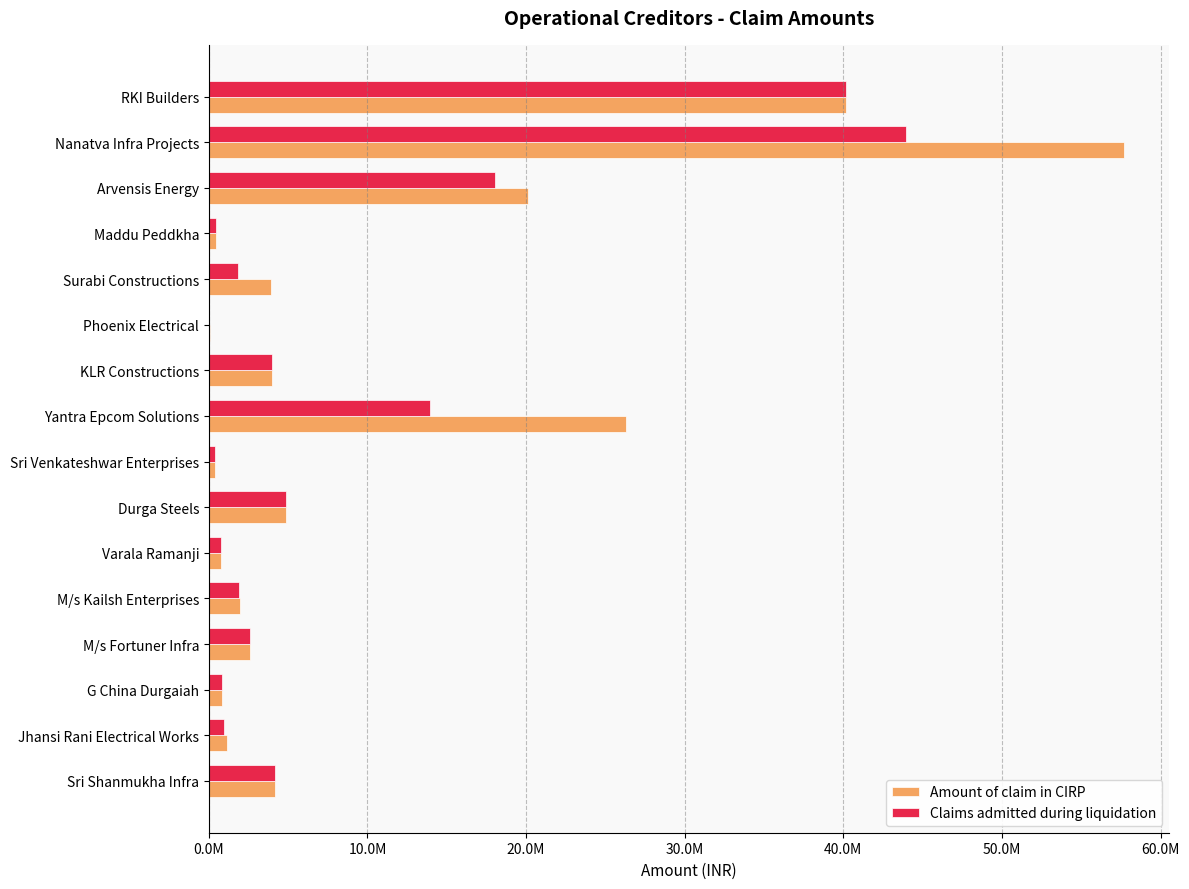

What are all the series names shown in the legend?

Amount of claim in CIRP, Claims admitted during liquidation